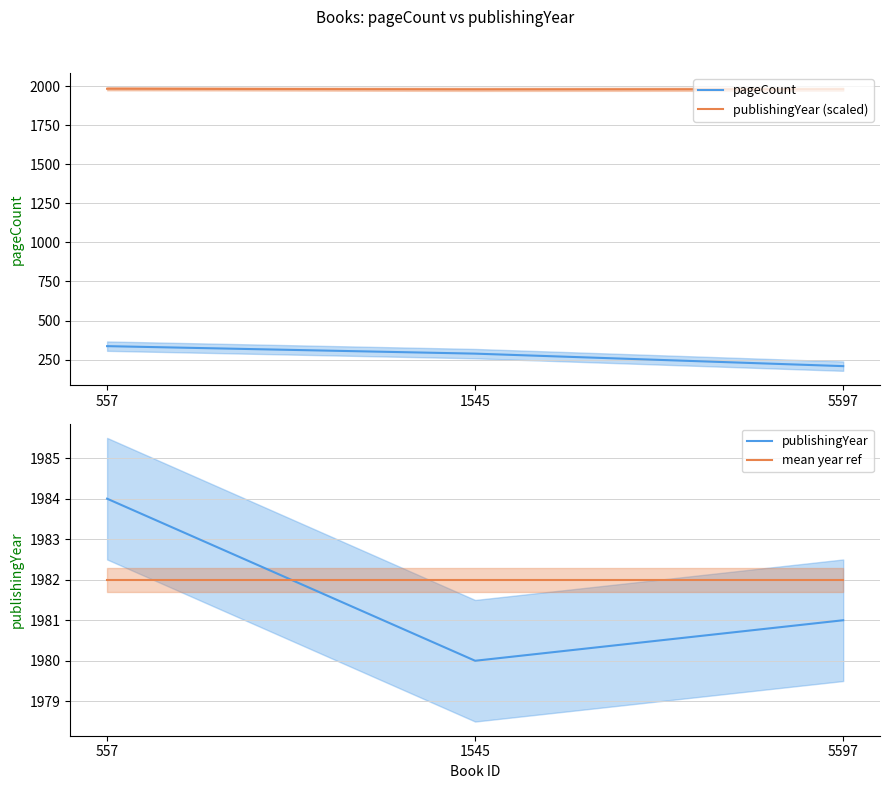

Rank the series by their maximum value, from highest to lowest.

publishingYear (scaled), publishingYear, mean year ref, pageCount